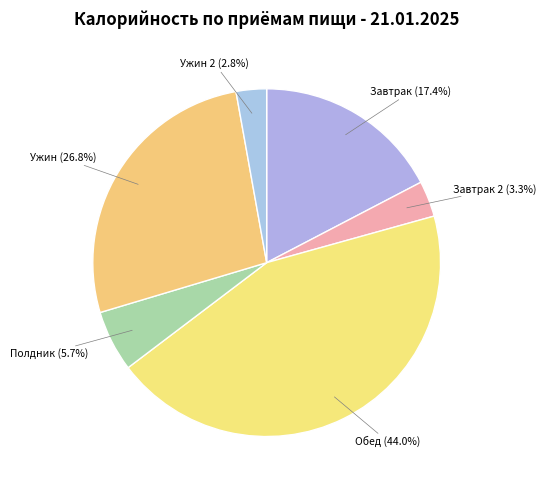

Is there any slice that represents more than half of the pie?

No